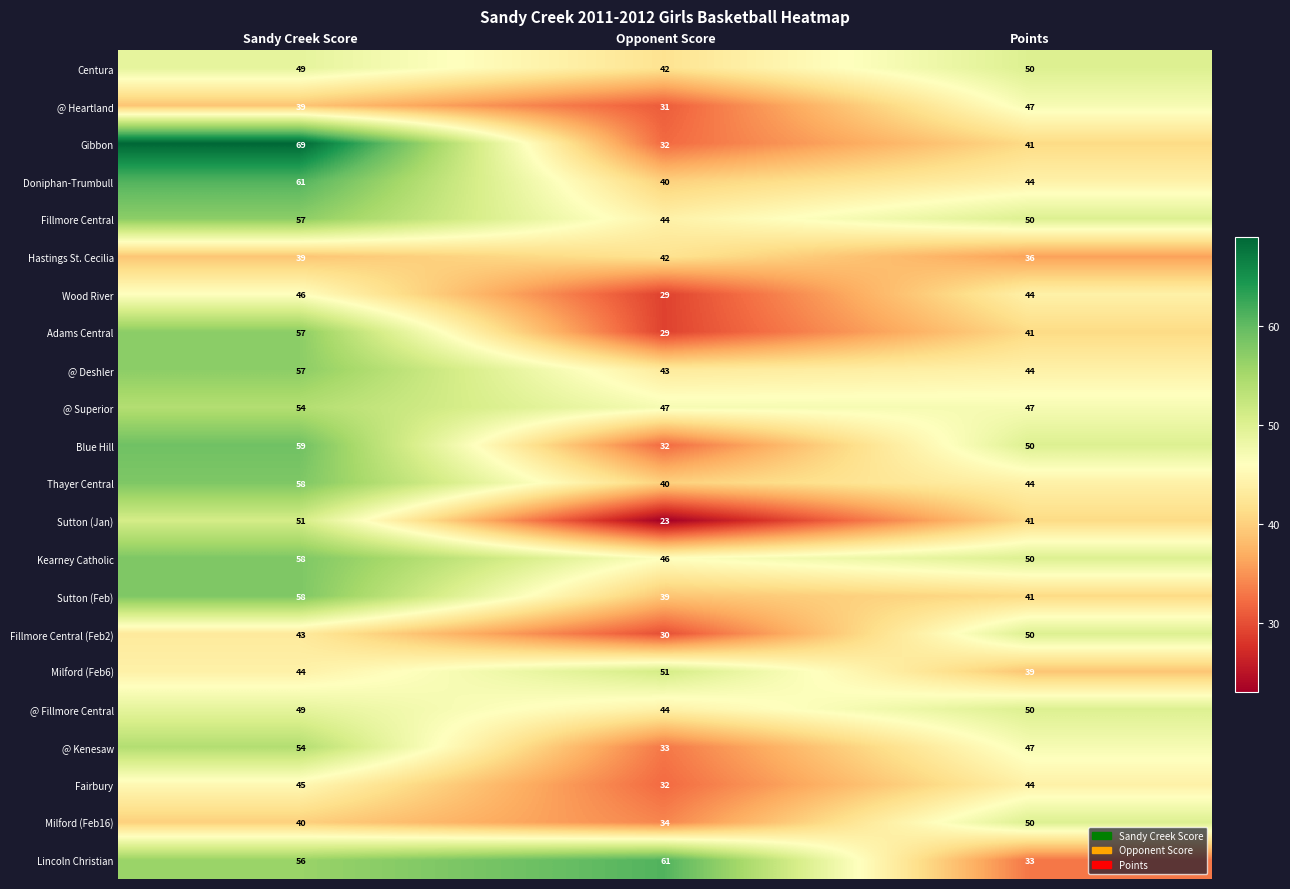

Which series has the largest total across all categories?

Kearney Catholic